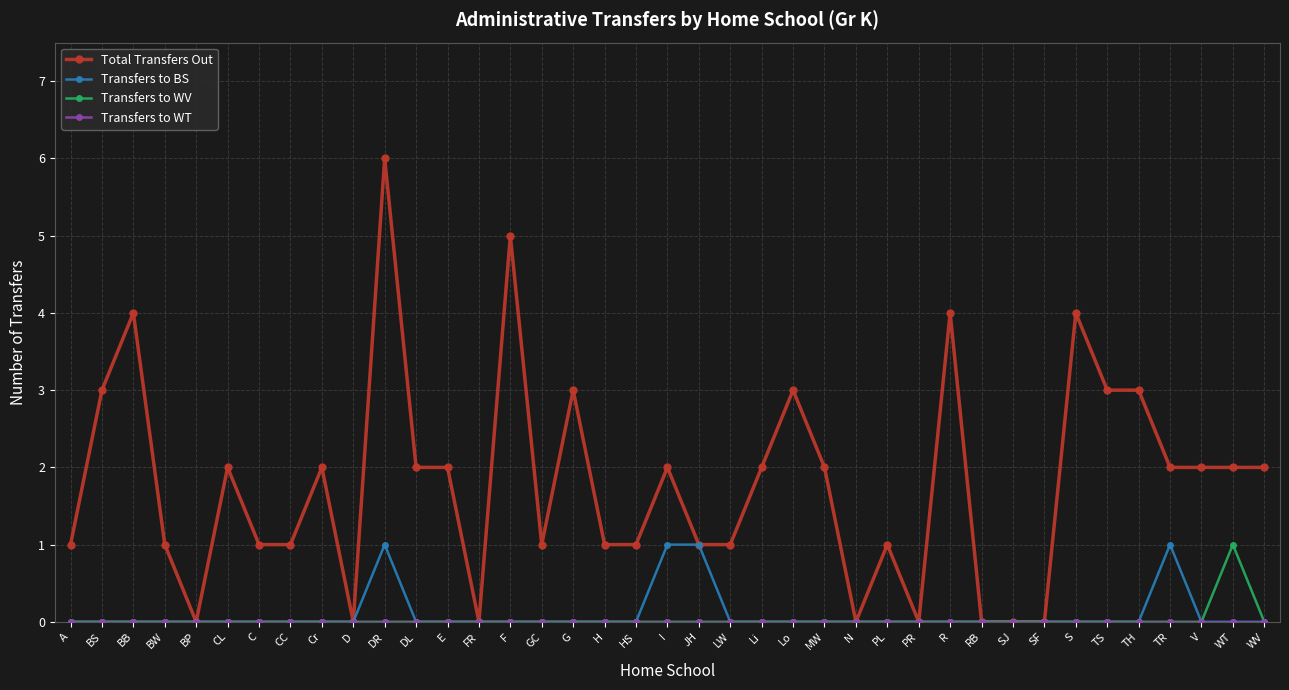

How many data points in Total Transfers Out are less than 2?

18